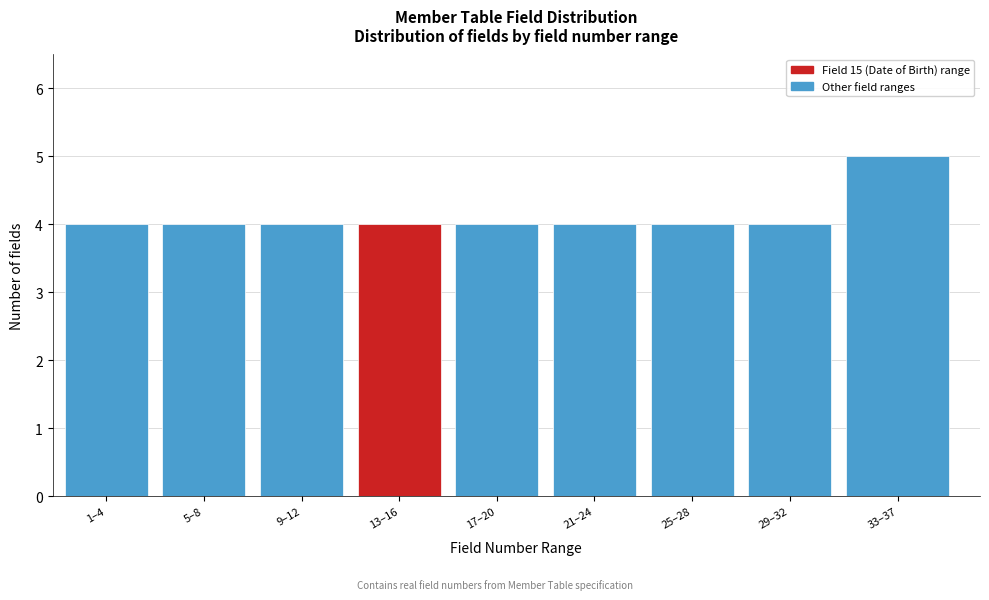

Reading left to right, what are all the values shown in this chart?

1–4=4	5–8=4	9–12=4	13–16=4	17–20=4	21–24=4	25–28=4	29–32=4	33–37=5